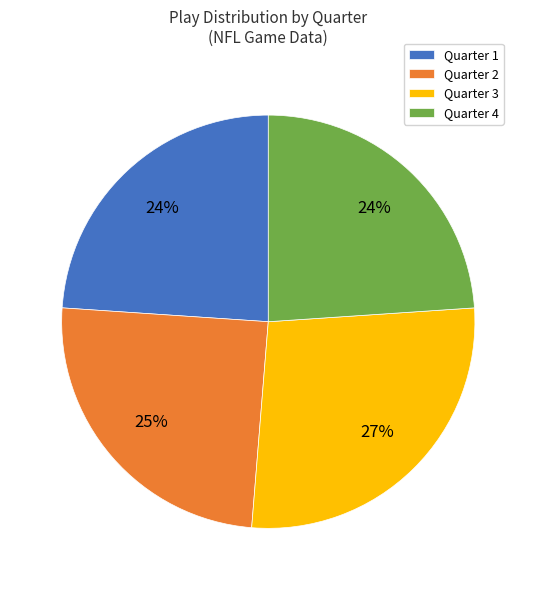

What percentage is the Quarter 3 slice, to the nearest percent?

27%